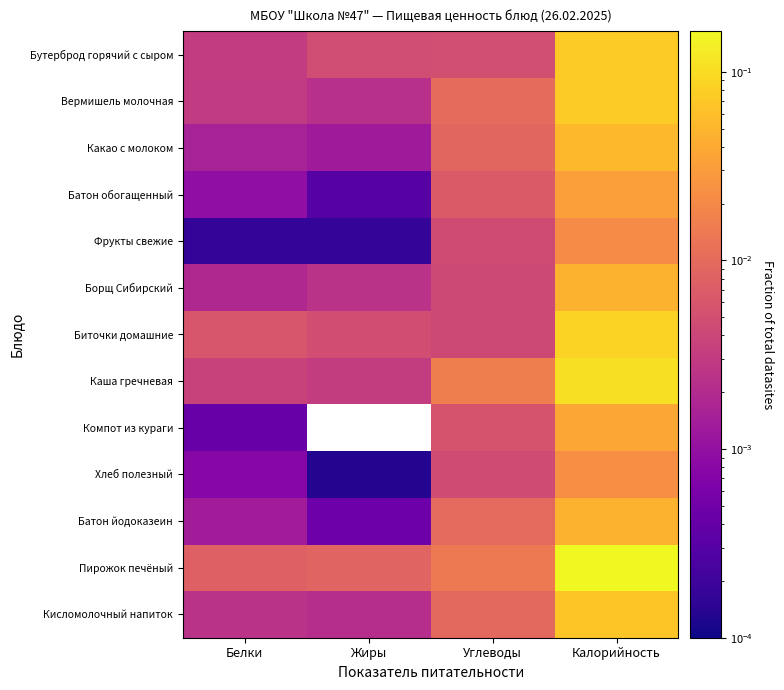

Which label corresponds to the largest value in the chart?

Калорийность